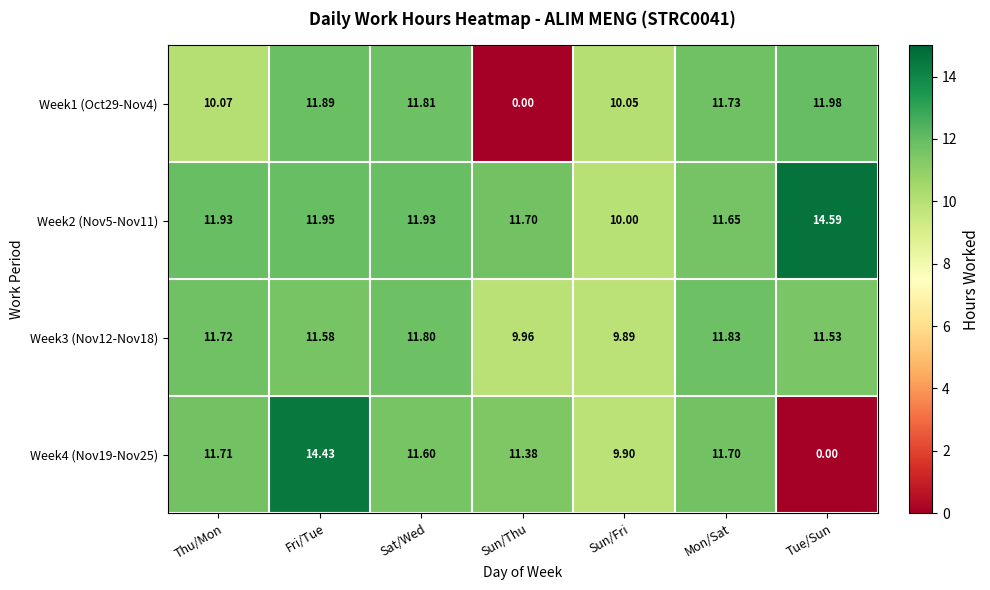

At which category is the sum across all series the highest?

Fri/Tue